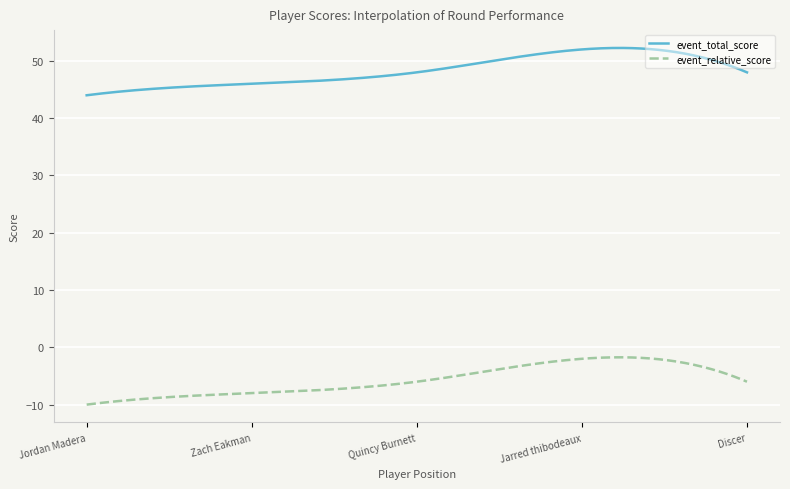

Which series has the largest total across all categories?

event_total_score